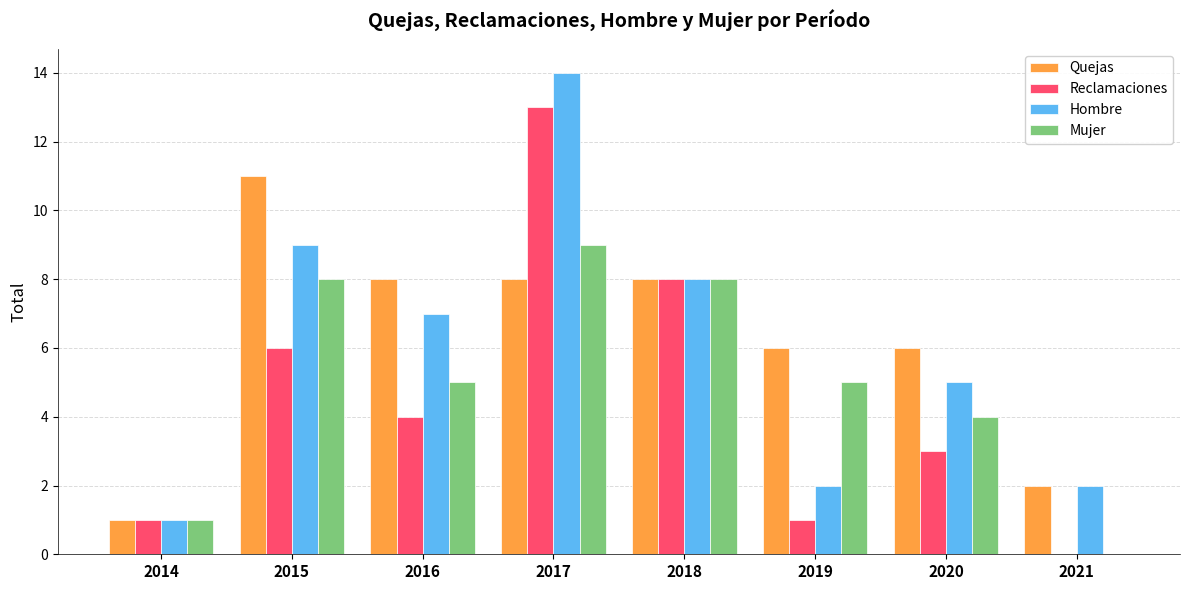

What is the sum of the Quejas values at 2021 and 2020?

8